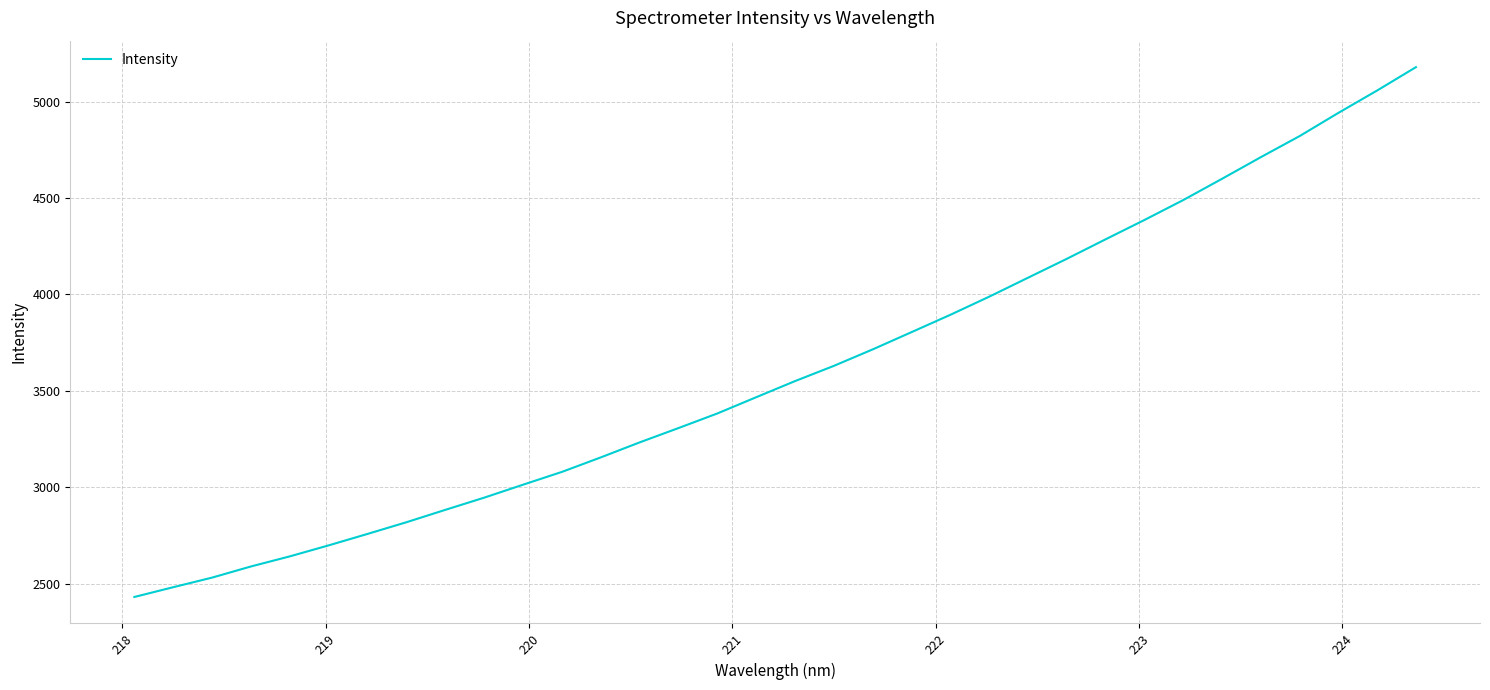

What is the maximum value shown in the chart?

5179.4